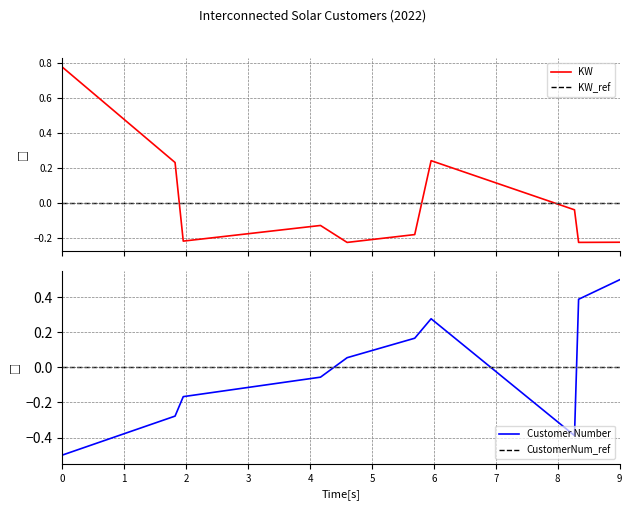

What are all the series names shown in the legend?

KW, KW_ref, Customer Number, CustomerNum_ref